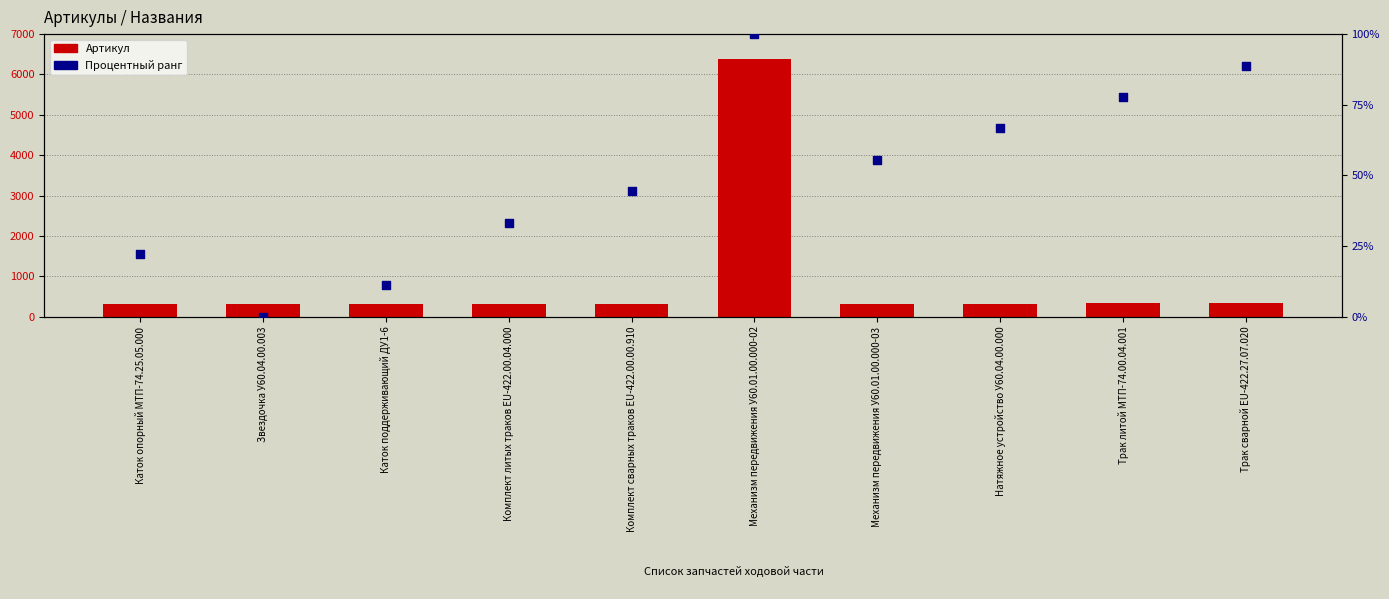

What are all the series names shown in the legend?

Артикул, Процентный ранг